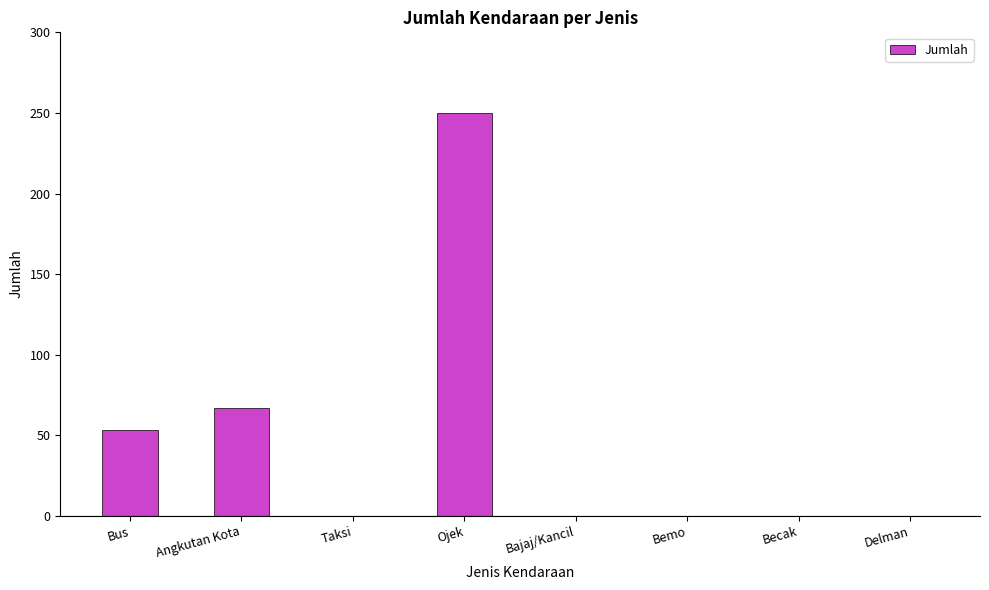

Reading left to right, list all the values displayed in this chart.

Bus=53	Angkutan Kota=67	Taksi=0	Ojek=250	Bajaj/Kancil=0	Bemo=0	Becak=0	Delman=0